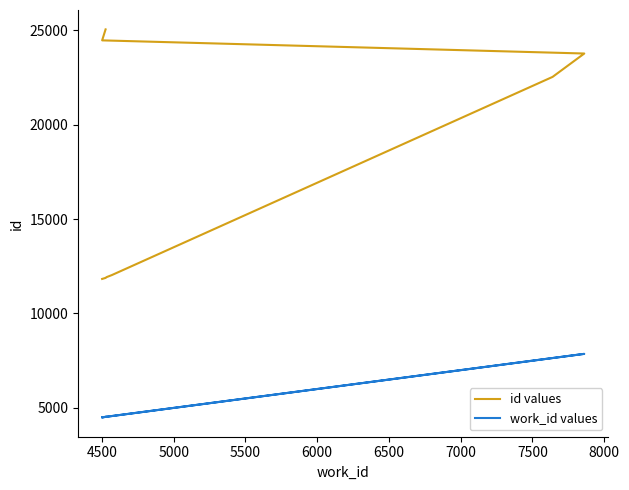

Which series has the widest spread of values?

id values